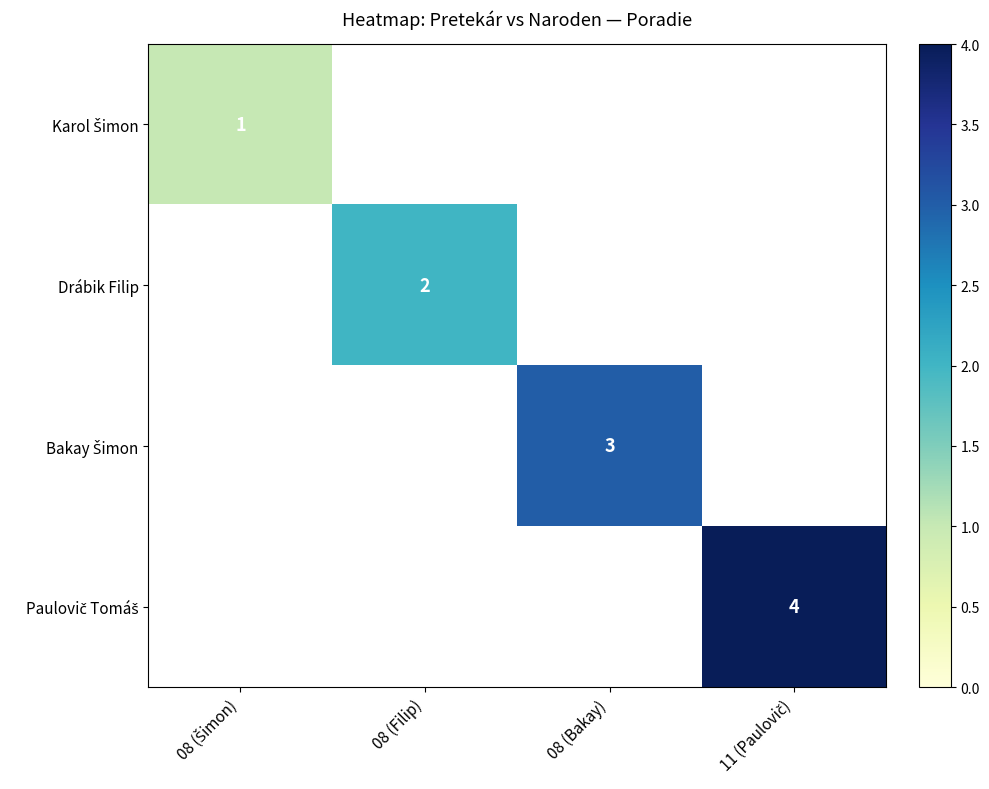

At how many categories does at least one series exceed 3?

1